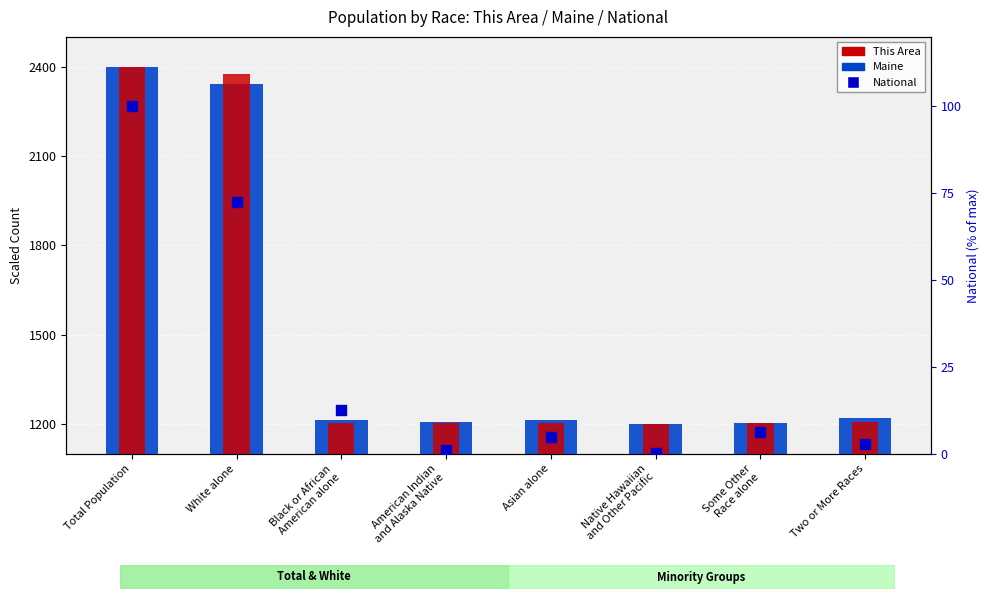

What is the total value across all series at Native Hawaiian
and Other Pacific?

2401.0